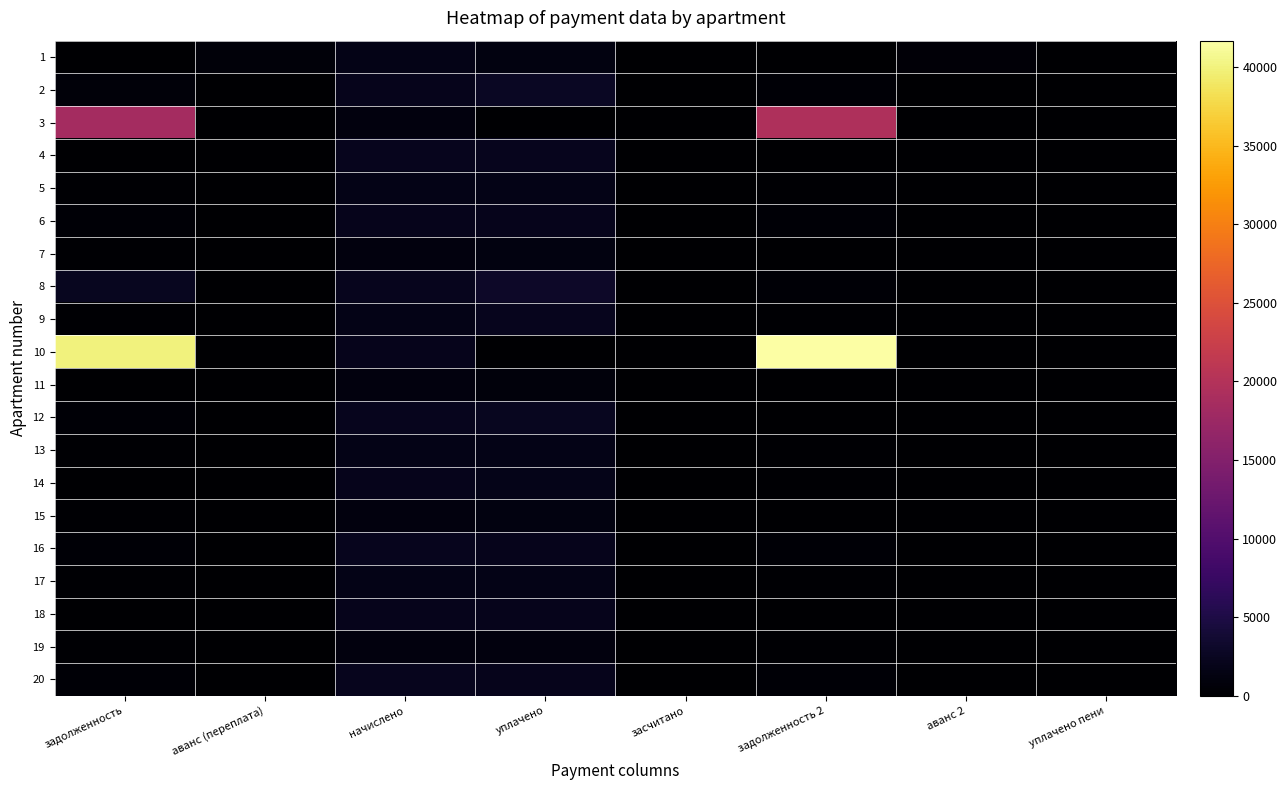

What is the total value across all series at задолженность?

64762.8